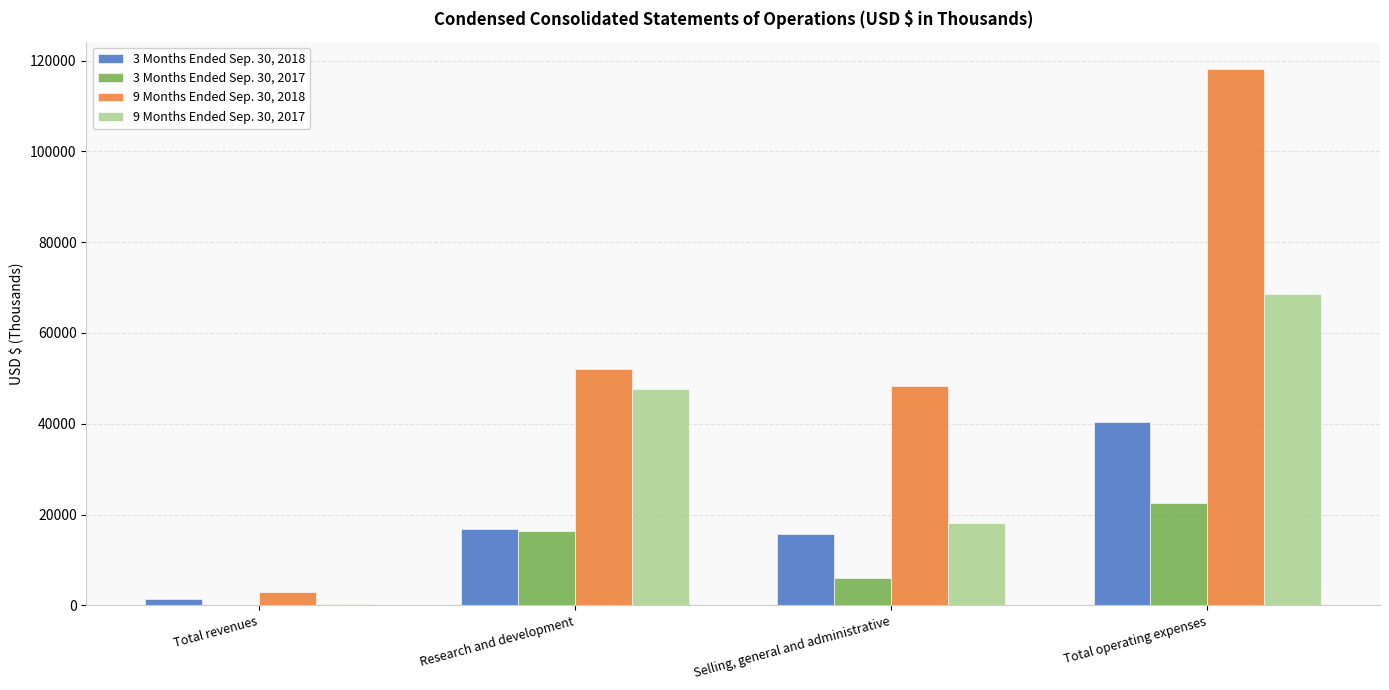

Between Research and development and Total operating expenses, which series saw the biggest shift?

9 Months Ended Sep. 30, 2018